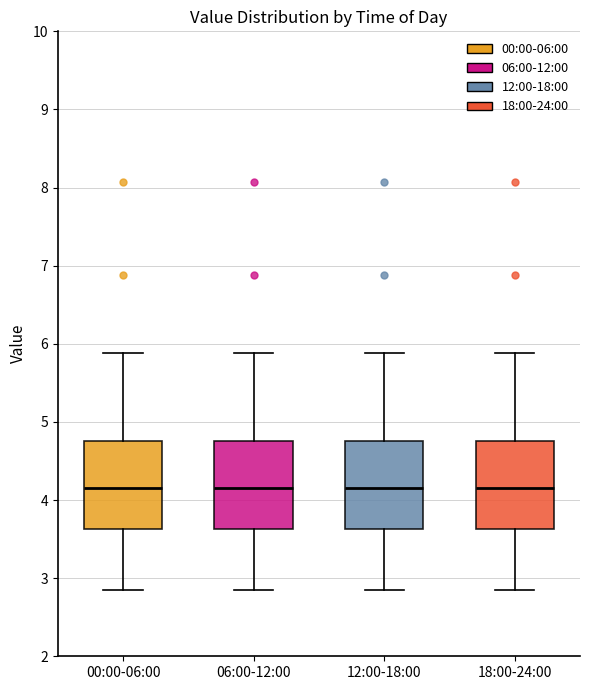

Reading left to right, transcribe this box plot: for each box, give where its median line is, the range the box spans, and where its two whiskers end, as read against the y-axis. The values are not printed on the chart, so give them approximately, as read against the axis.

00:00-06:00: median 4.2, box 3.6 to 4.8, whiskers 2.9 to 5.9
06:00-12:00: median 4.2, box 3.6 to 4.8, whiskers 2.9 to 5.9
12:00-18:00: median 4.2, box 3.6 to 4.8, whiskers 2.9 to 5.9
18:00-24:00: median 4.2, box 3.6 to 4.8, whiskers 2.9 to 5.9